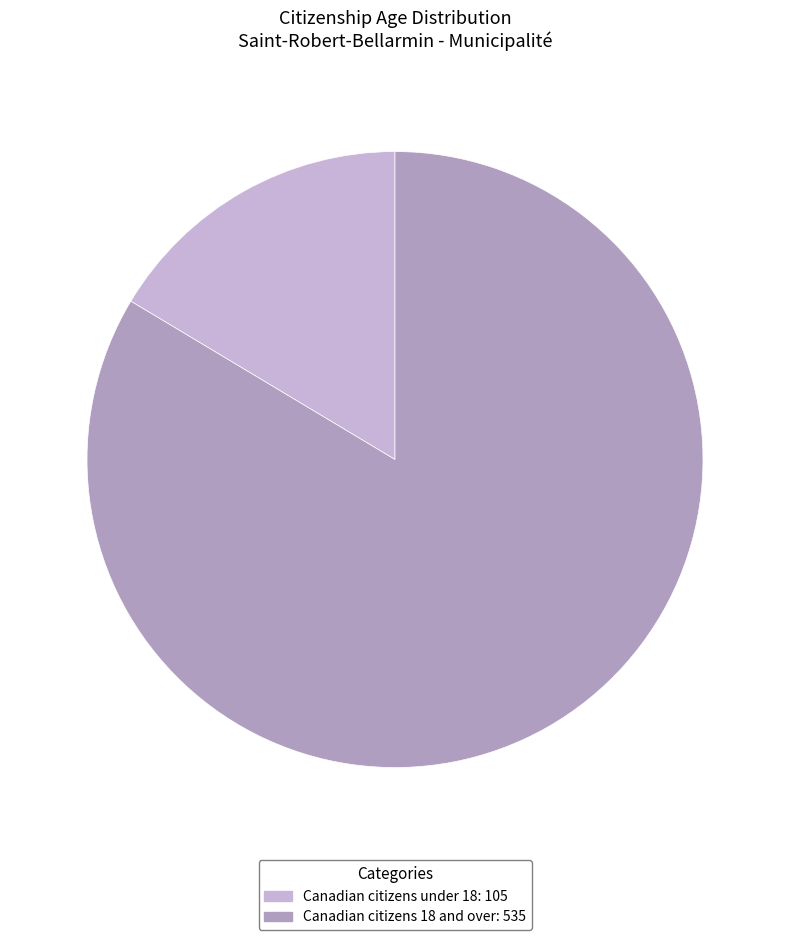

Rank the categories by value from lowest to highest.

Canadian citizens under 18: 105, Canadian citizens 18 and over: 535